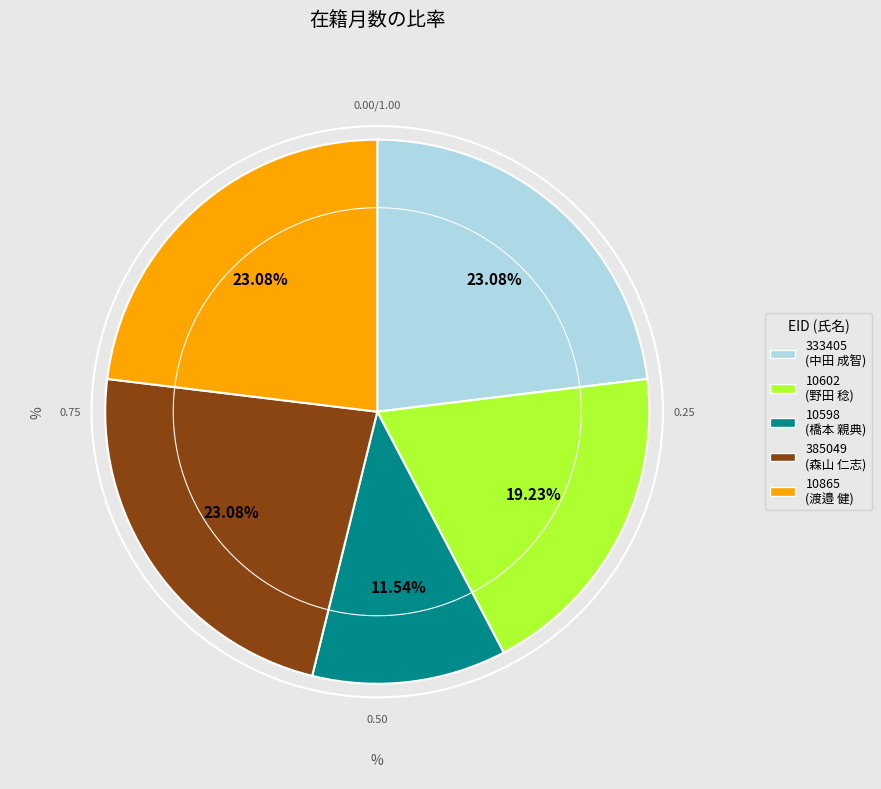

Is there any slice that represents more than half of the pie?

No